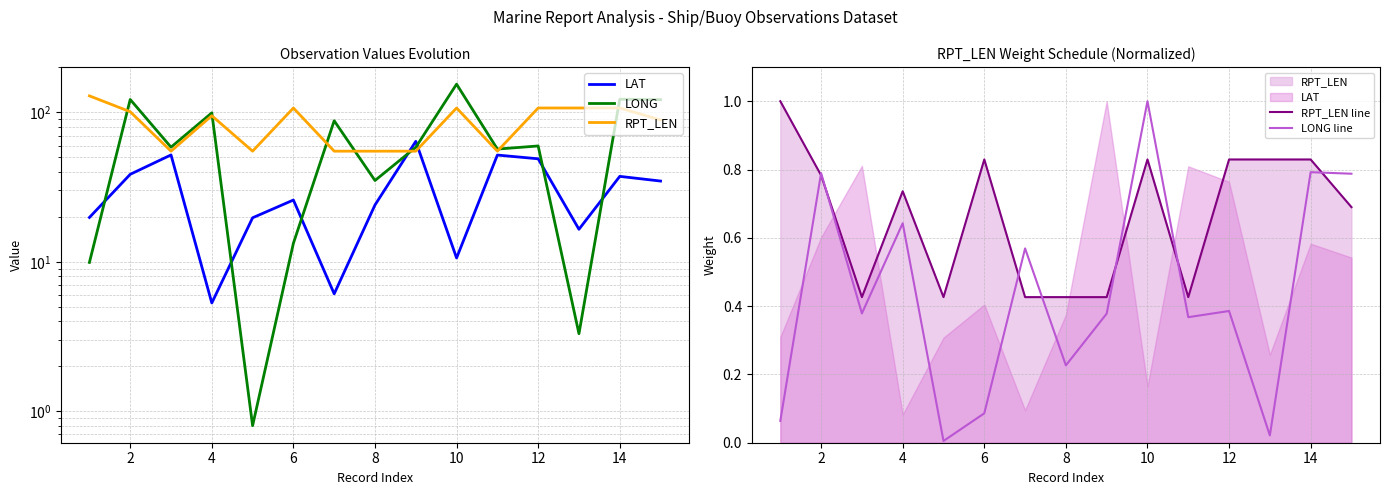

Does the chart have visible grid lines?

Yes